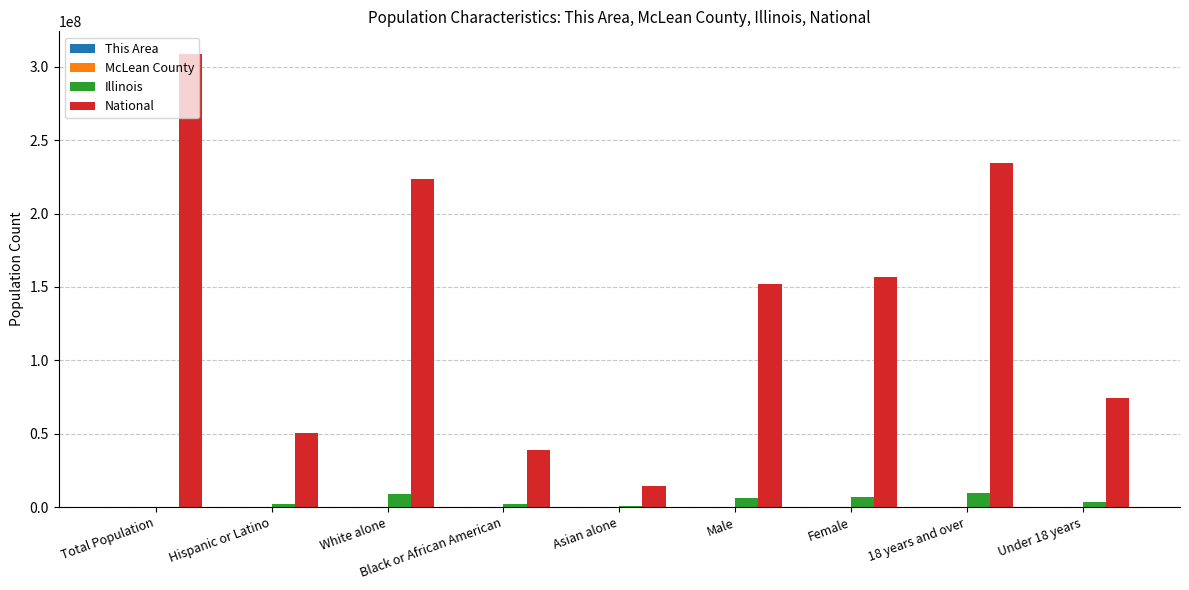

Between Total Population and Asian alone, which series saw the biggest shift?

National